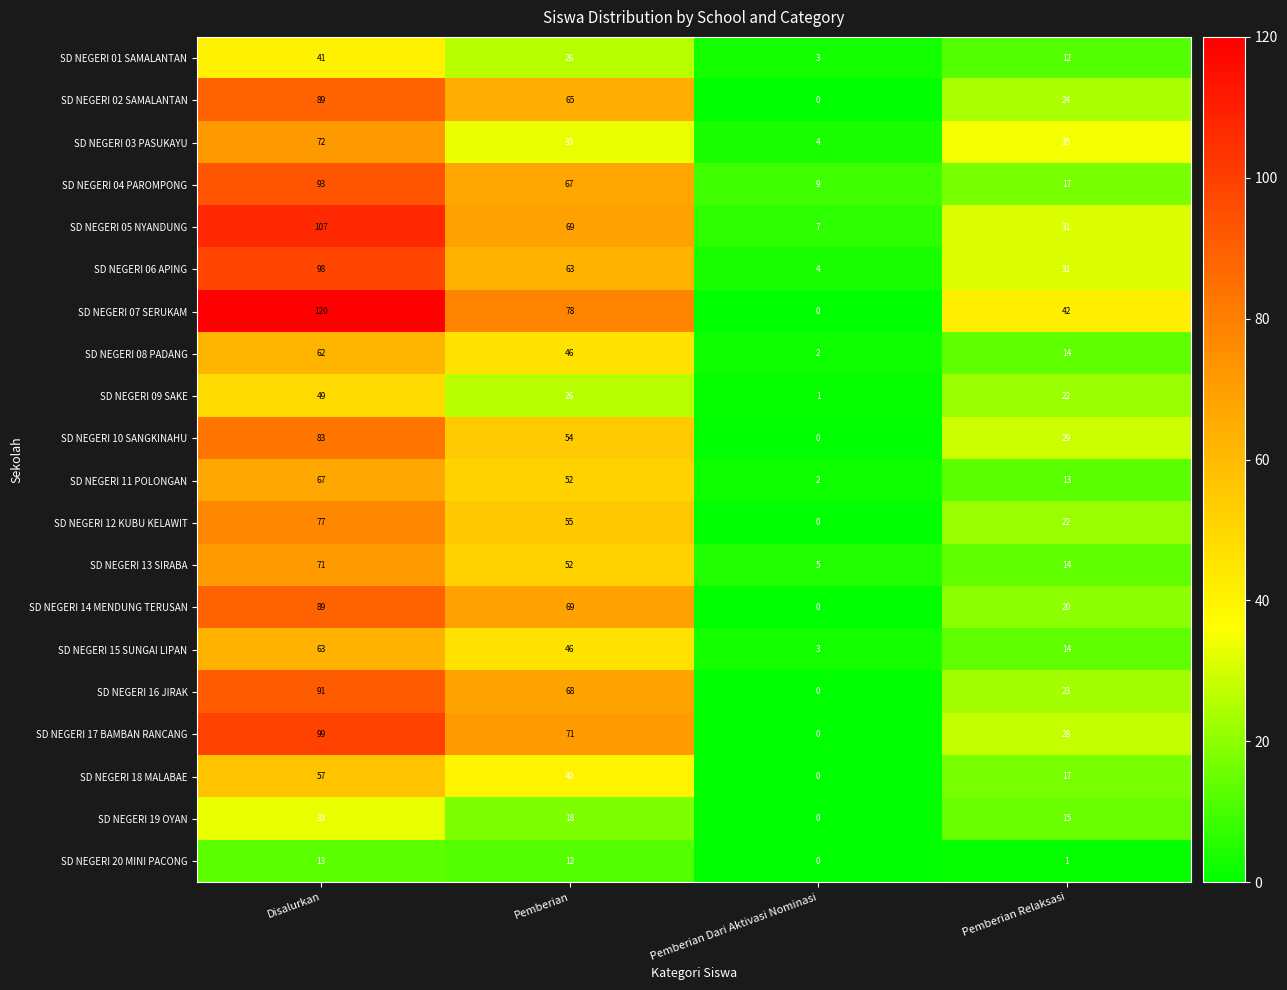

Rank the categories by SD NEGERI 18 MALABAE value from lowest to highest.

Pemberian Dari Aktivasi Nominasi, Pemberian Relaksasi, Pemberian, Disalurkan